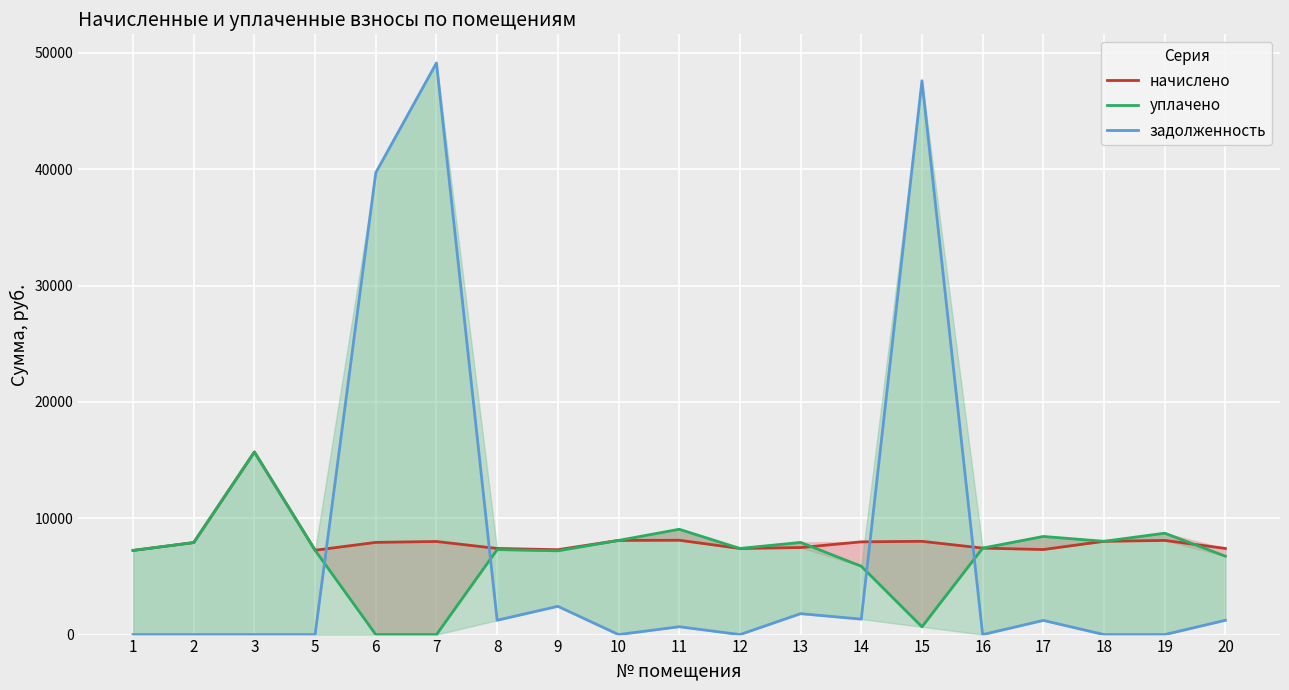

Is the value of начислено at 15 greater than the value of уплачено at 2?

Yes